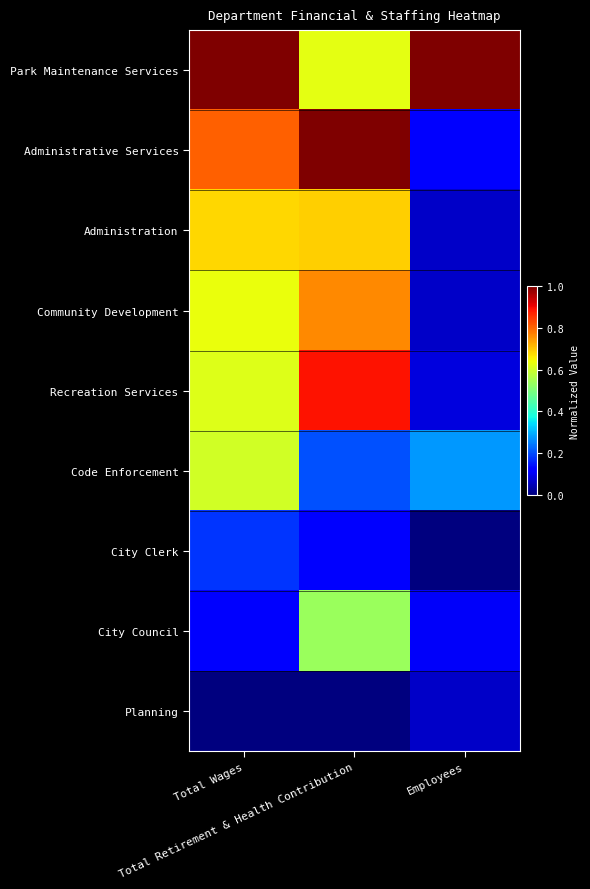

What is the difference between the highest and lowest values at Employees?

1.0